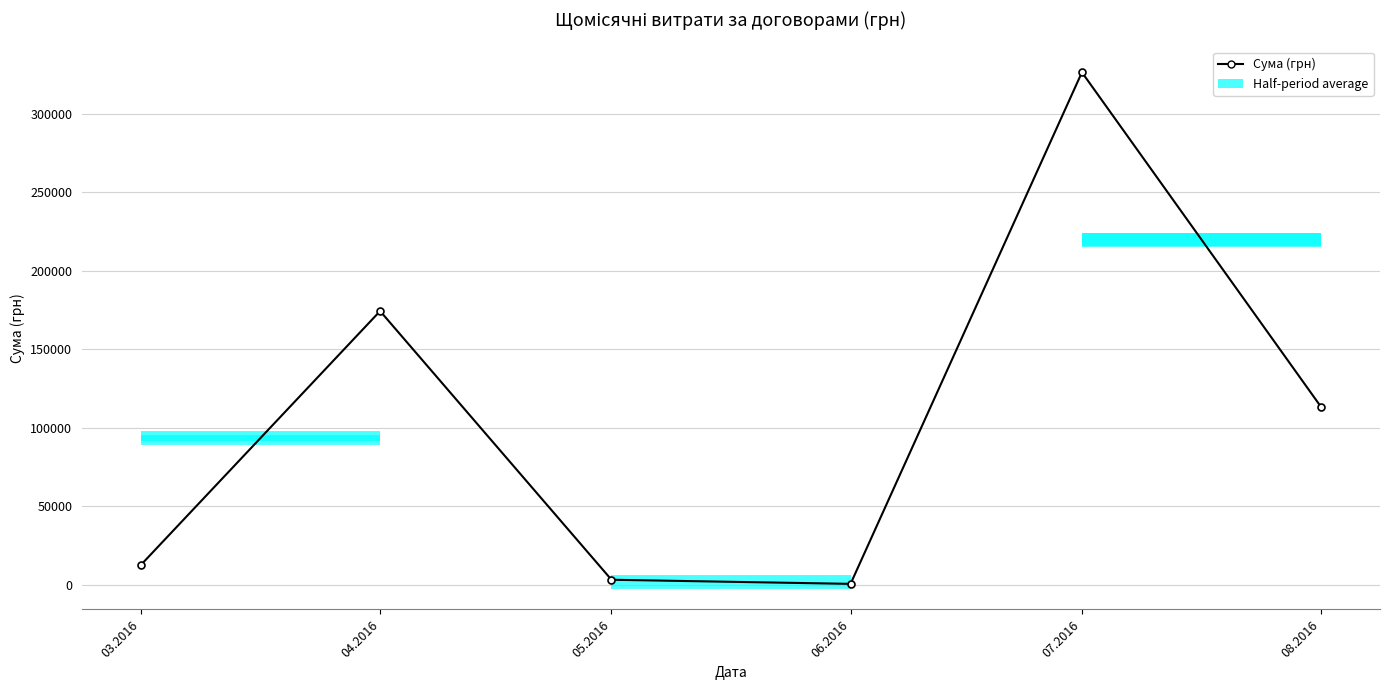

The chart shows a value of 600.0 at 06.2016. True or false?

True